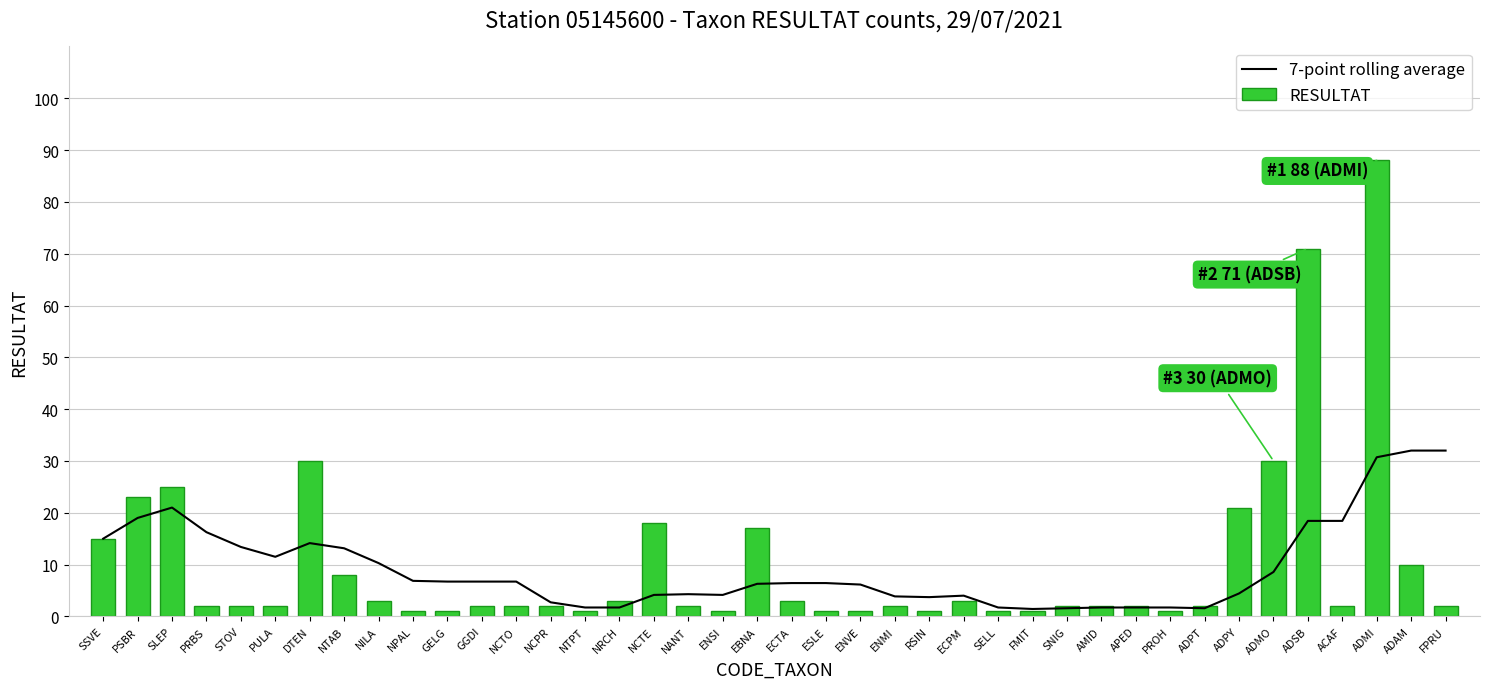

Is the value of 7-point rolling average at NCTO greater than the value of RESULTAT at ECTA?

Yes